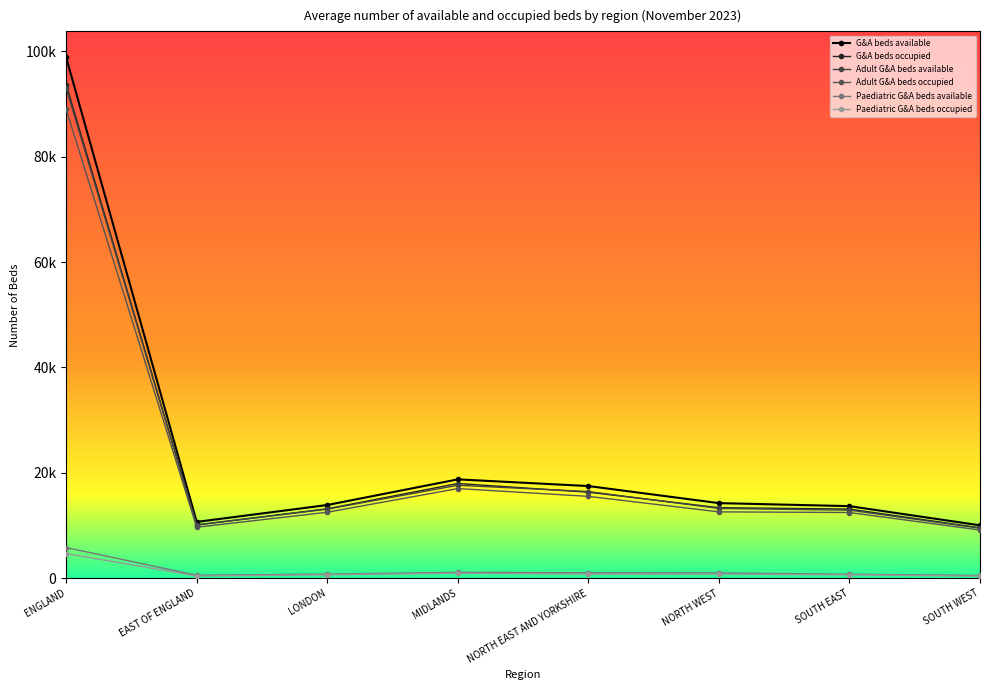

What is the value of the G&A beds available point at the 7th from the left?

13685